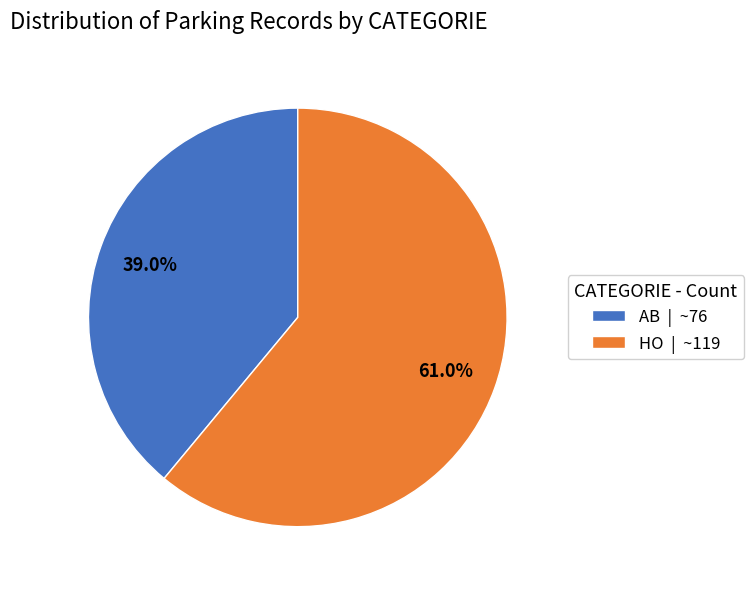

Is there a majority slice in this chart?

Yes